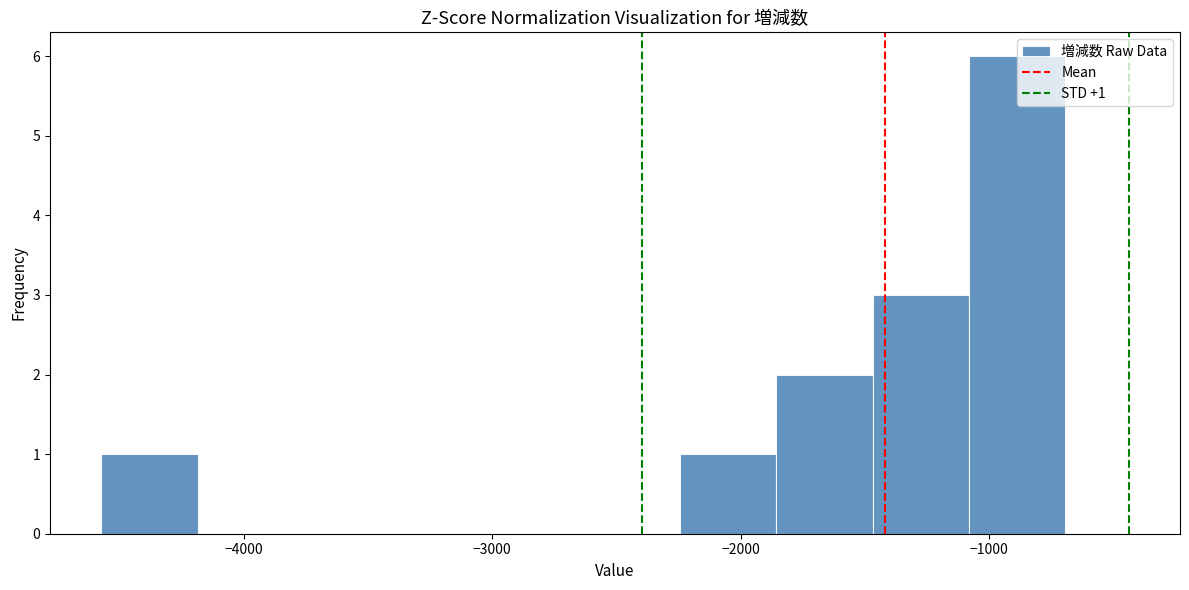

Read against the x-axis, roughly where is the centre of the tallest bar?

-900